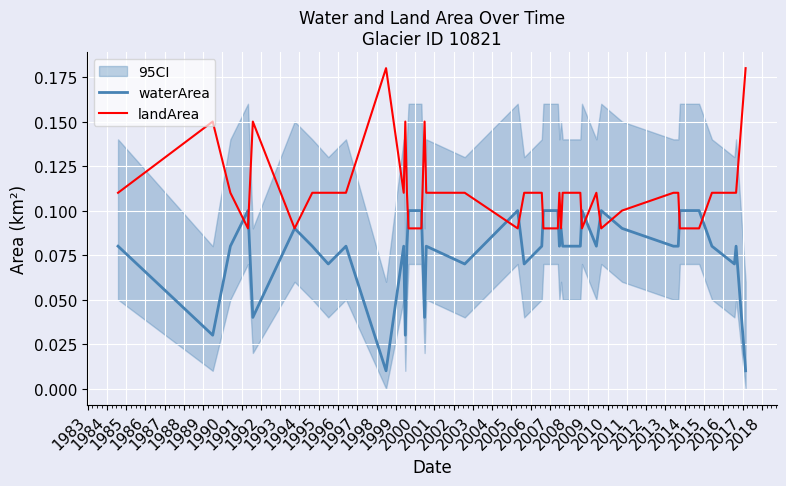

Which series ends up on top after the final intersection of landArea and waterArea?

landArea